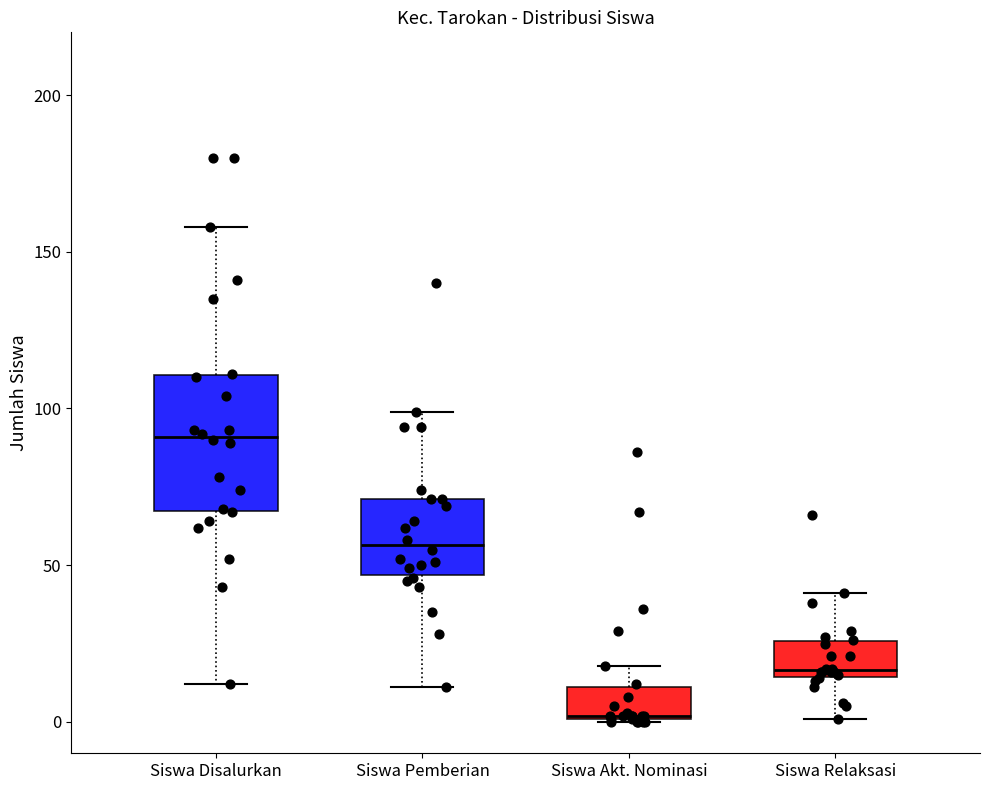

Which box's median line is the lowest?

Siswa Akt. Nominasi